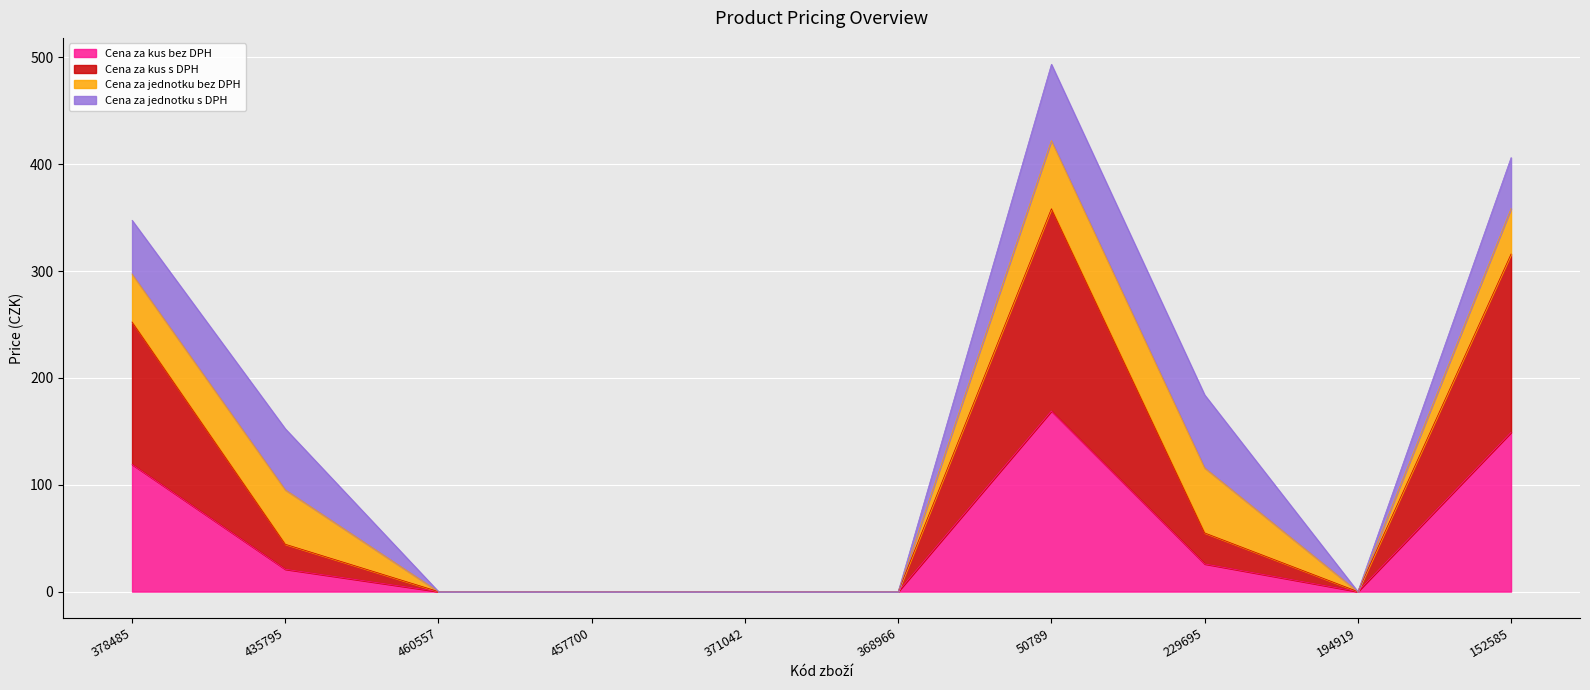

What is the highest value of the Cena za kus bez DPH series?

169.0